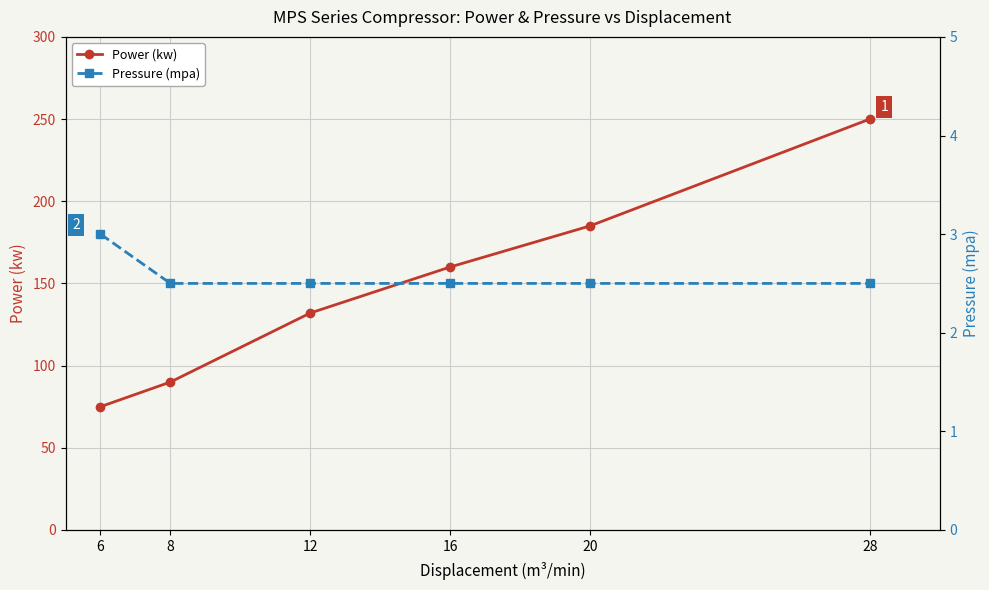

Reading right to left, what are all the values shown in this chart?

Power (kw): 250.0	185.0	160.0	132.0	90.0	75.0
Pressure (mpa): 2.5	2.5	2.5	2.5	2.5	3.0